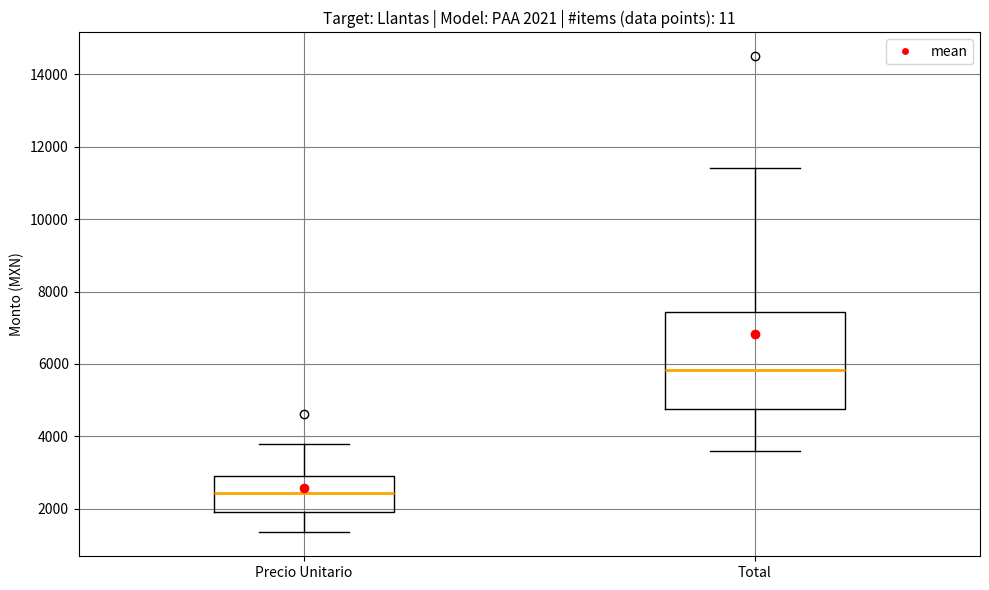

Comparing the boxes themselves (not the whiskers), which one is the tallest?

Total